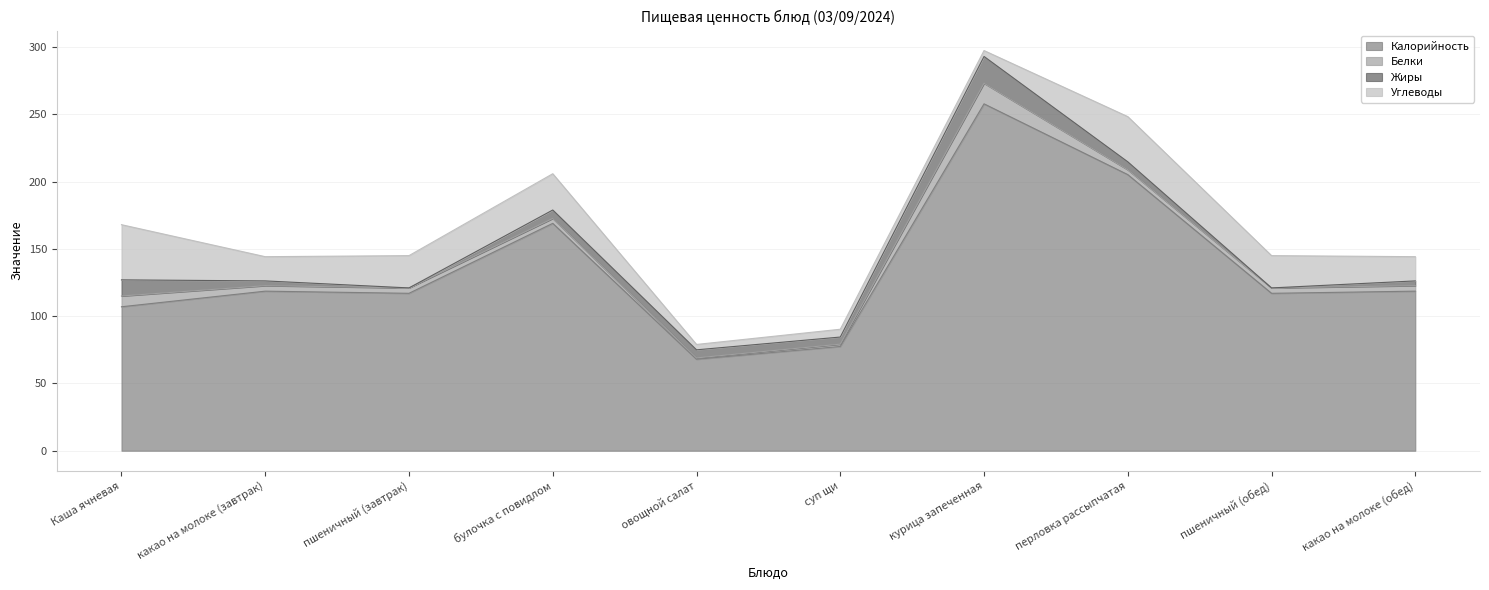

Does the chart display data point markers on the line(s)?

No